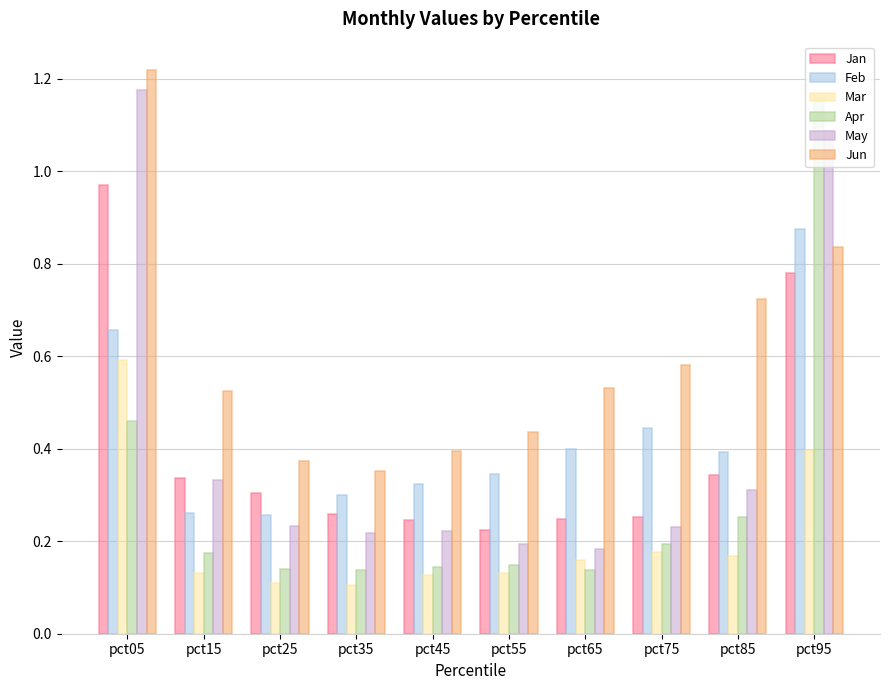

True or false: May has a value of 0.3 at pct15.

True